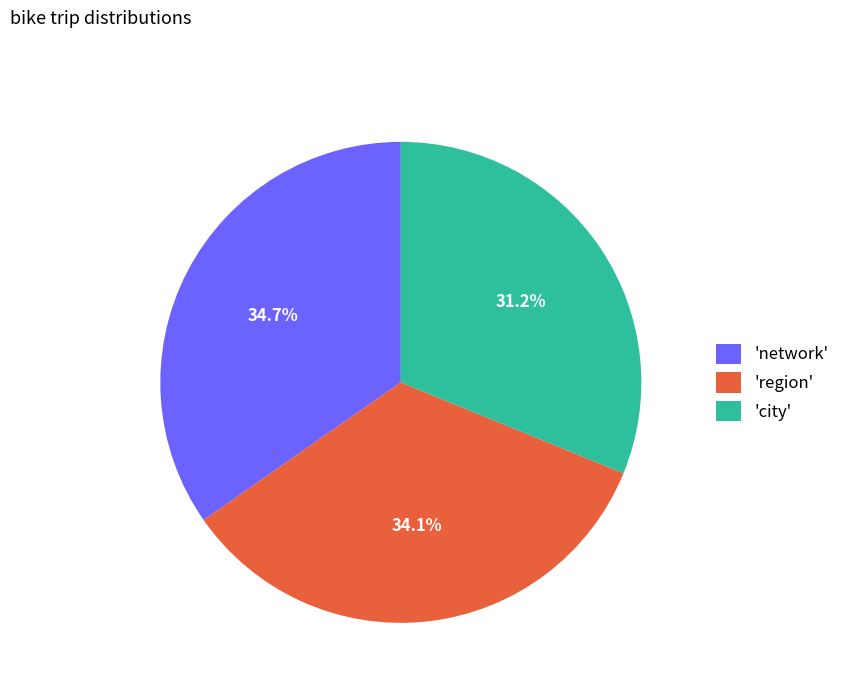

Is 'network' the majority of the pie?

No